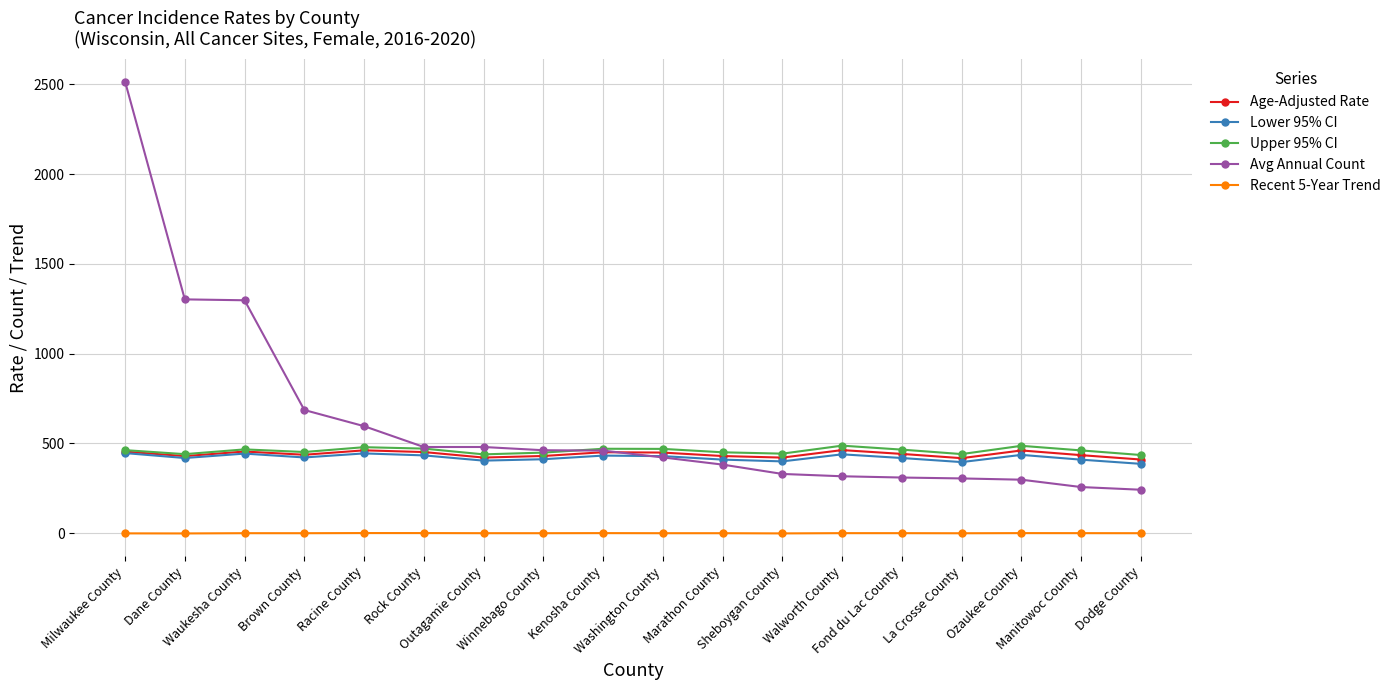

What is the value of the Upper 95% CI point at the 3rd from the left?

466.7